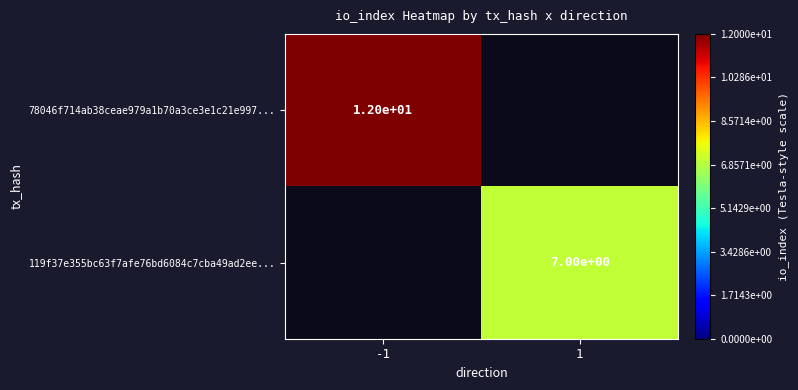

At which category does the chart reach its peak across all series?

-1